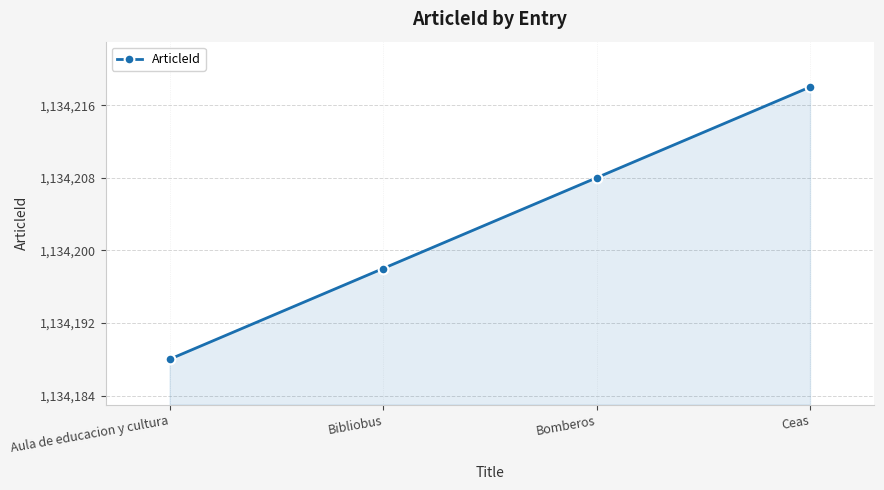

Approximately how many times larger is the value at Bibliobus compared to Bomberos?

1.0